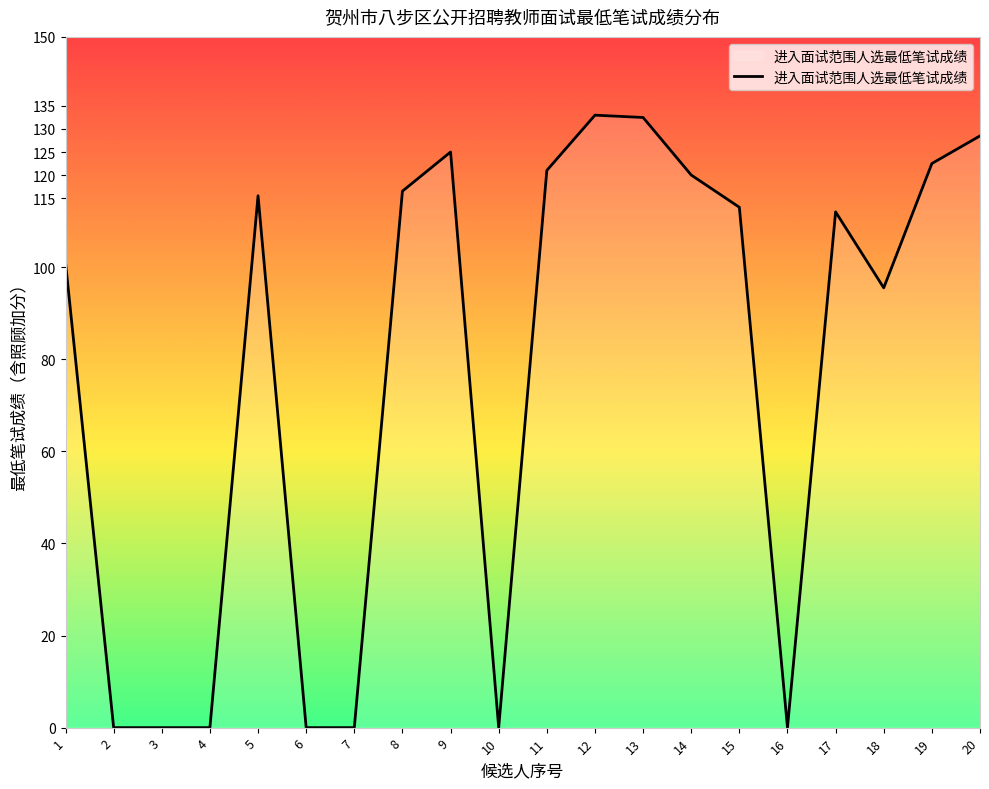

The value at 10 is -57.0. True or false?

False